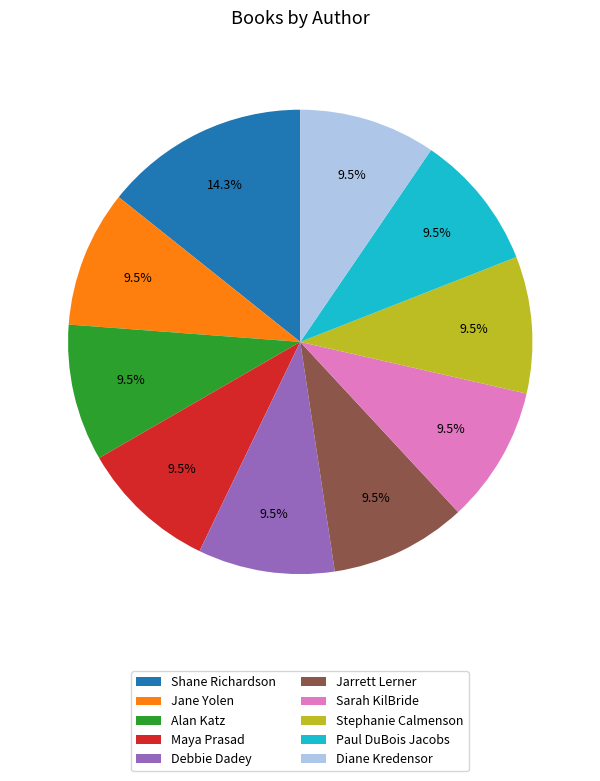

How many segments does this pie chart have?

10